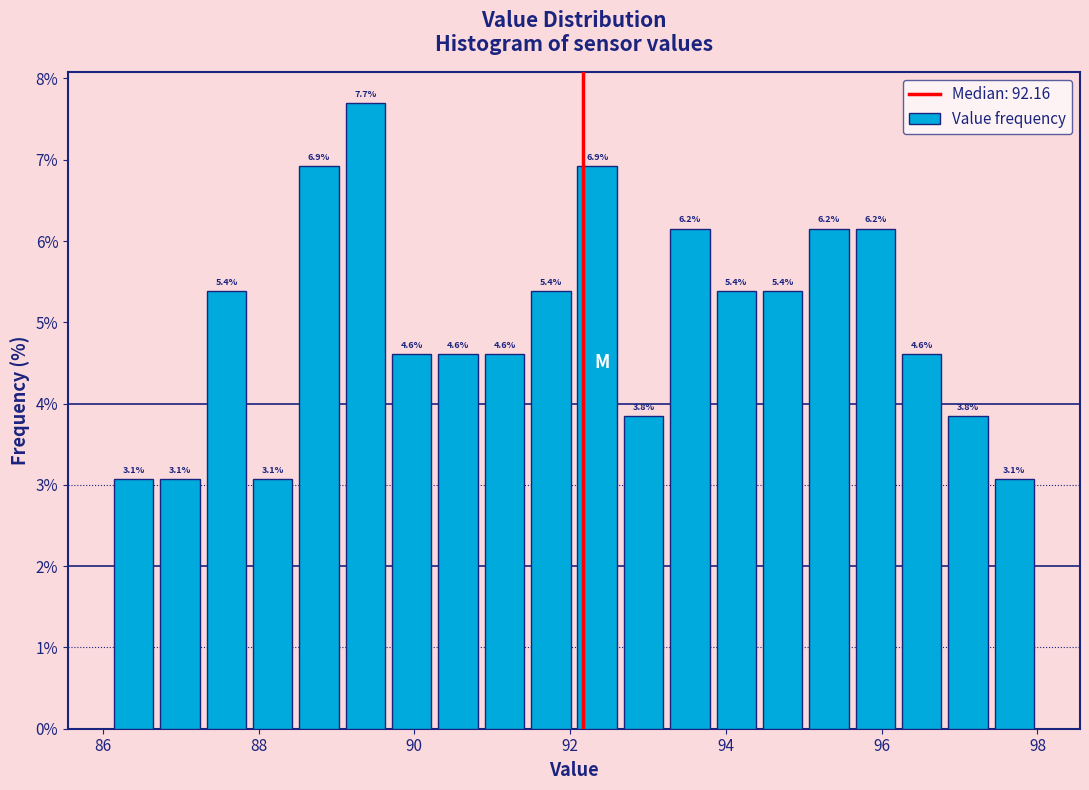

Around what value on the x-axis is the tallest bar? Give the approximate position of its centre, as read against the axis.

89.4